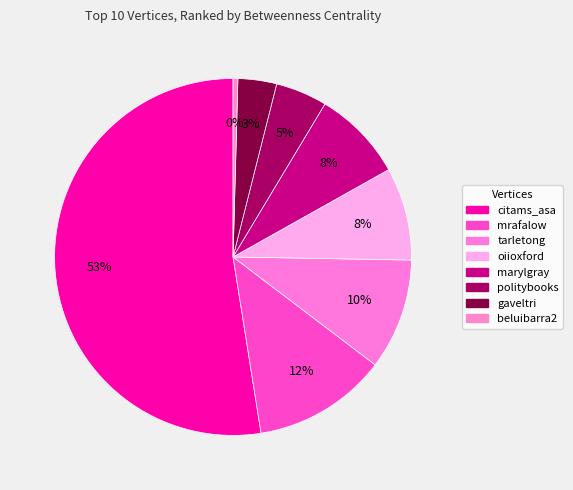

Combined, what portion of the pie is gaveltri and citams_asa?

56.0%